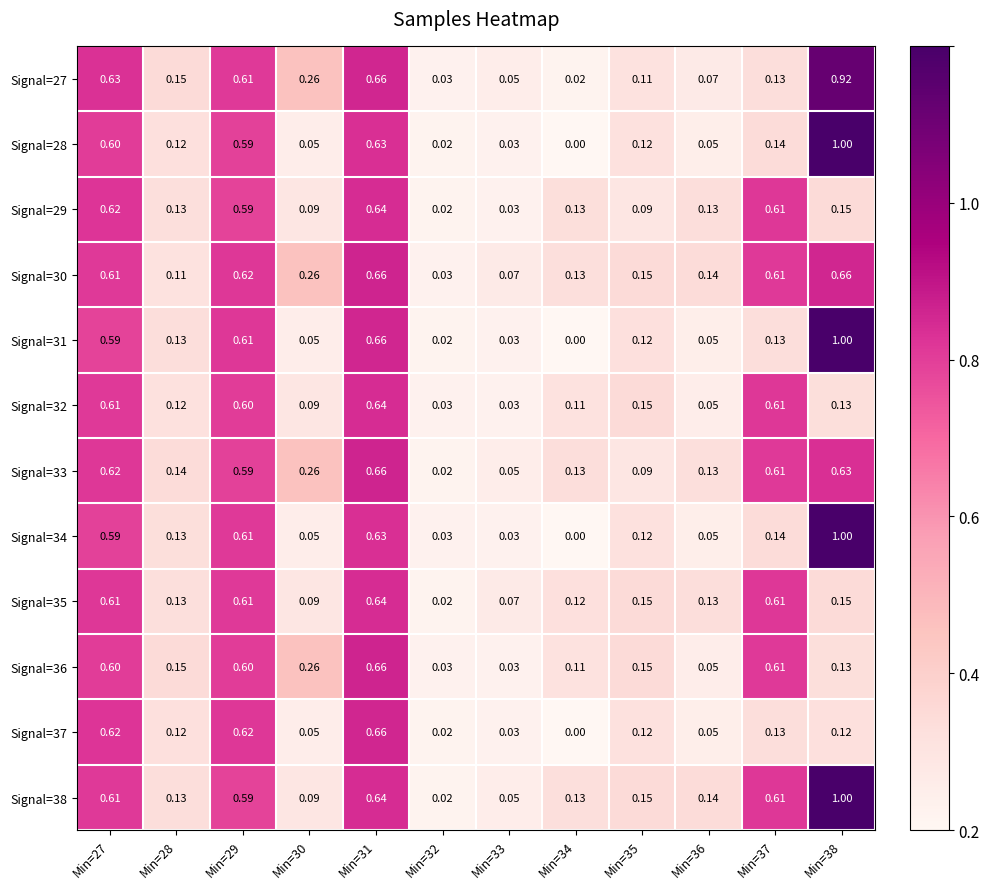

Is the value of Signal=37 at Min=35 greater than the value of Signal=30 at Min=38?

No